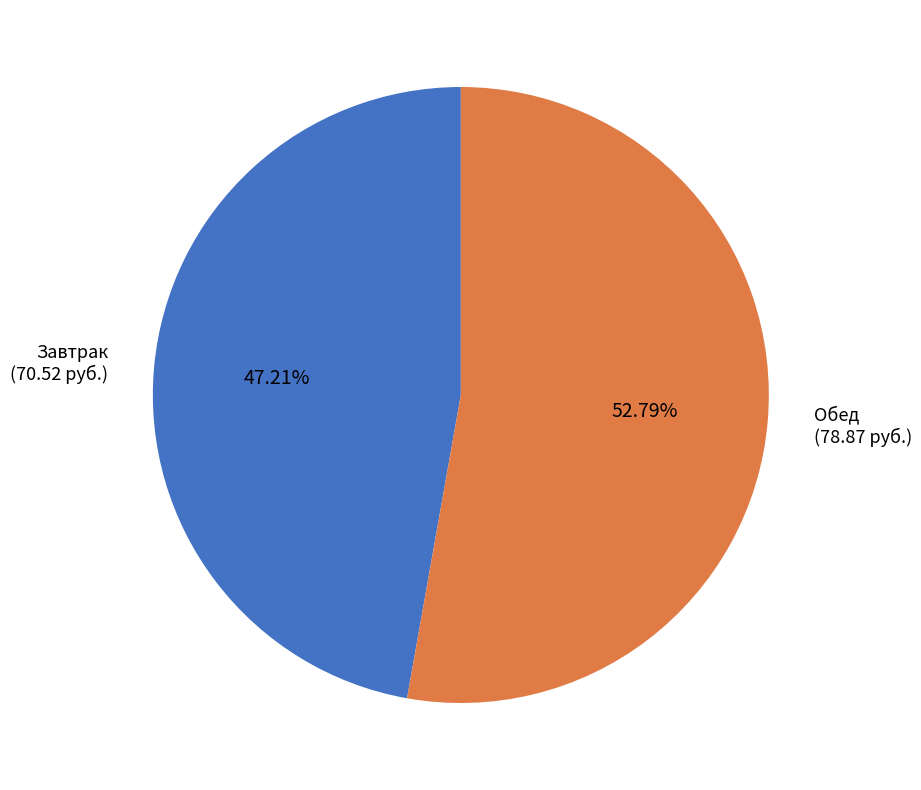

Is there any slice that represents more than half of the pie?

Yes